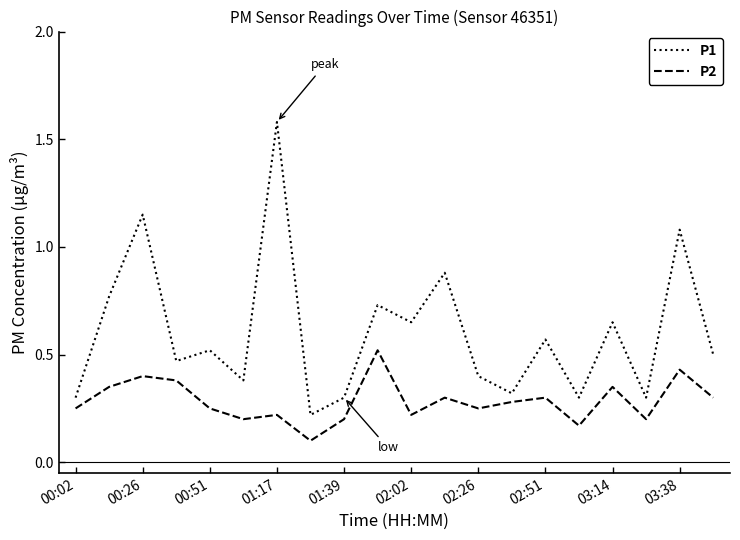

Which series has the widest spread of values?

P1